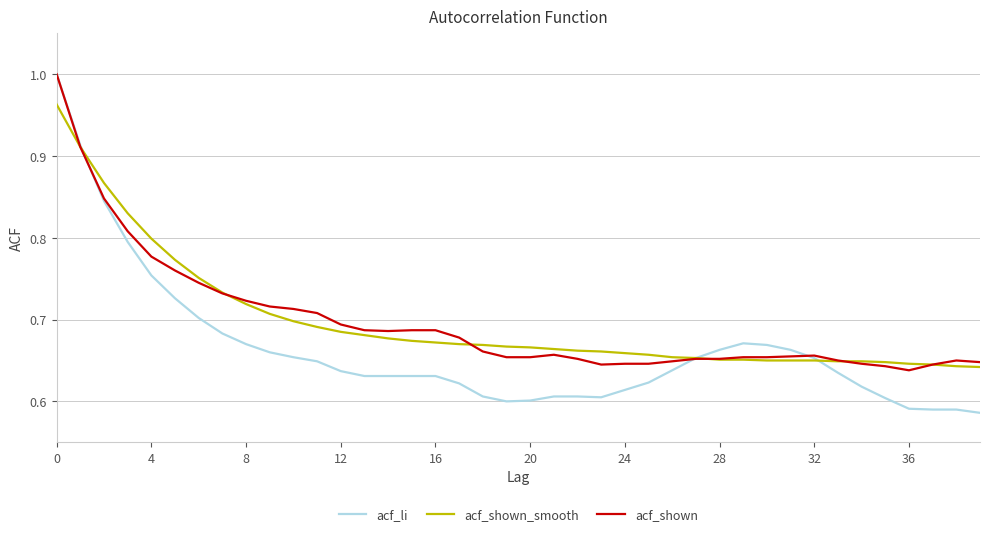

Which series has the widest spread of values?

acf_li